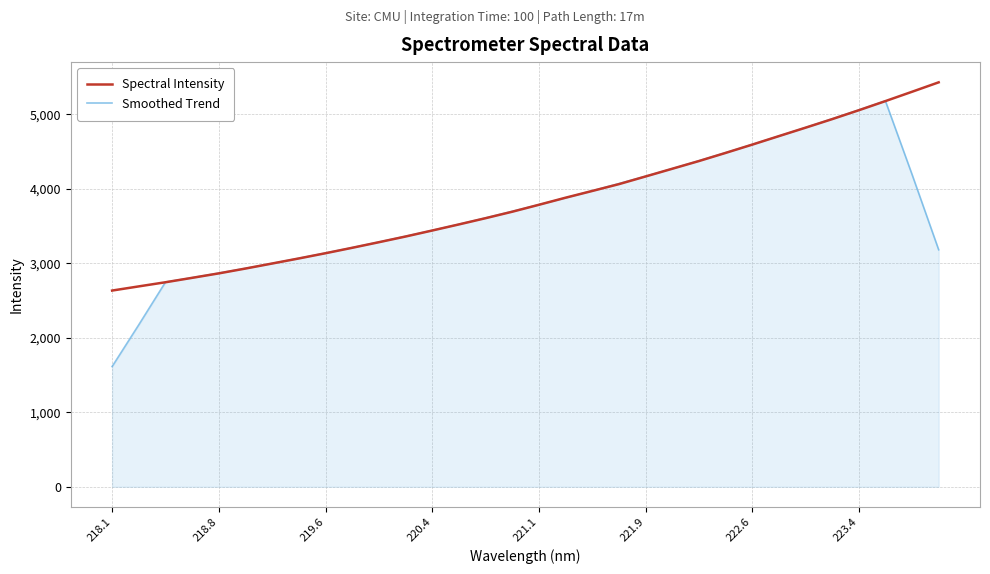

What is the minimum value for Spectral Intensity?

2633.0